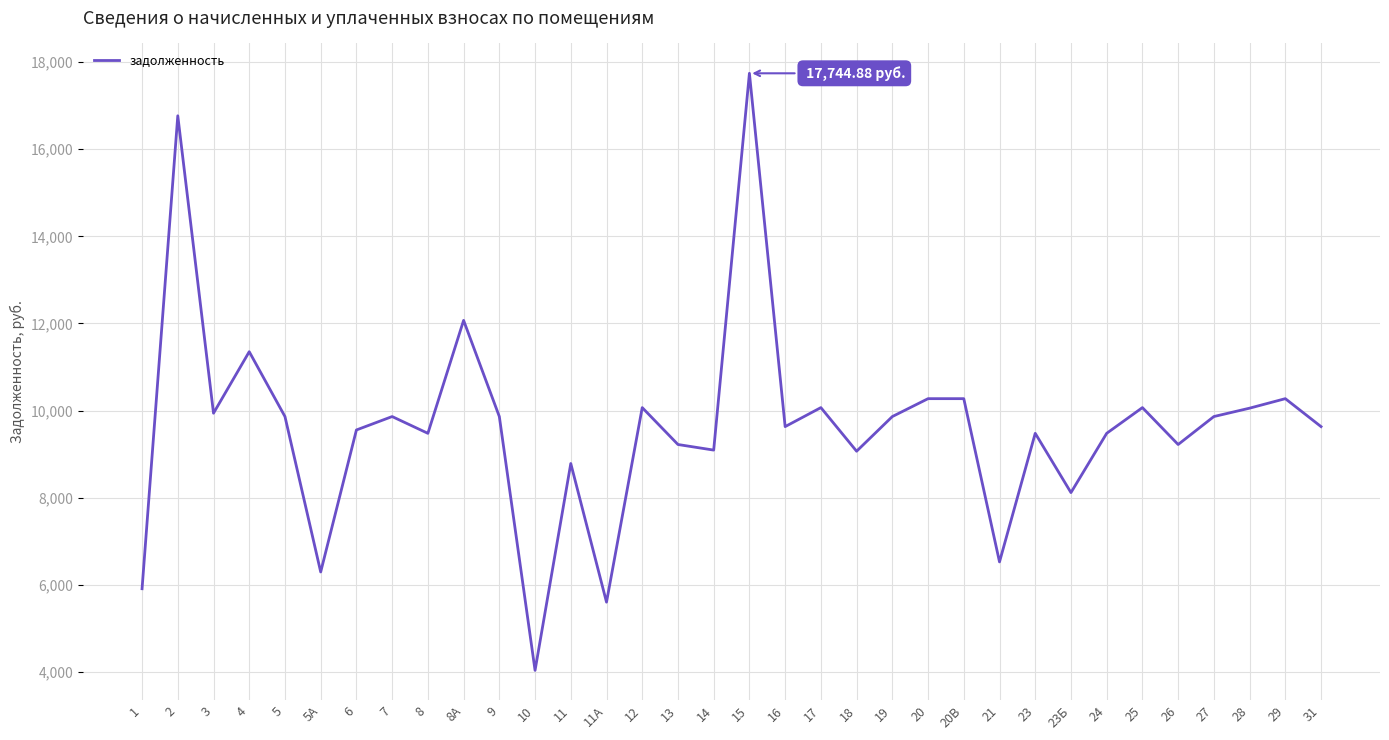

What position from the left is 13?

16